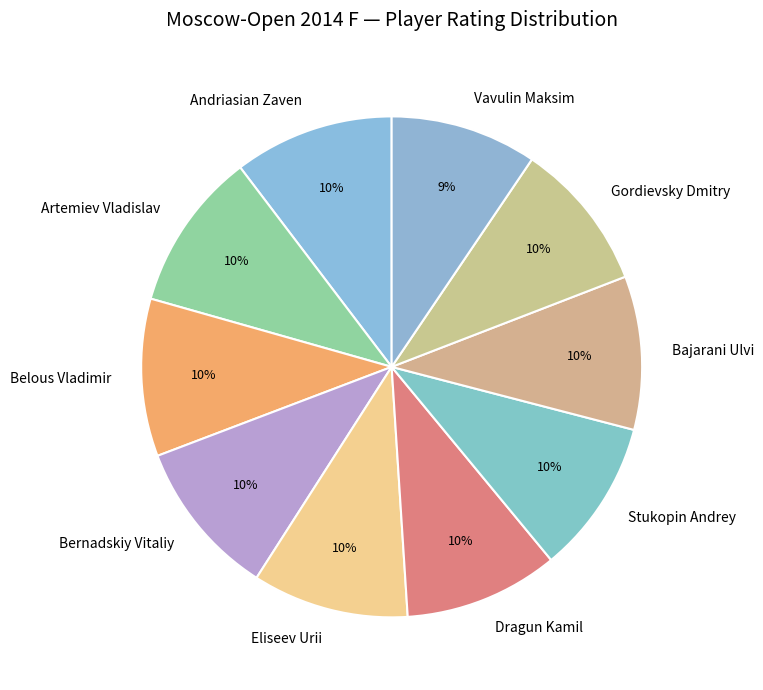

Does any single category account for the majority?

No